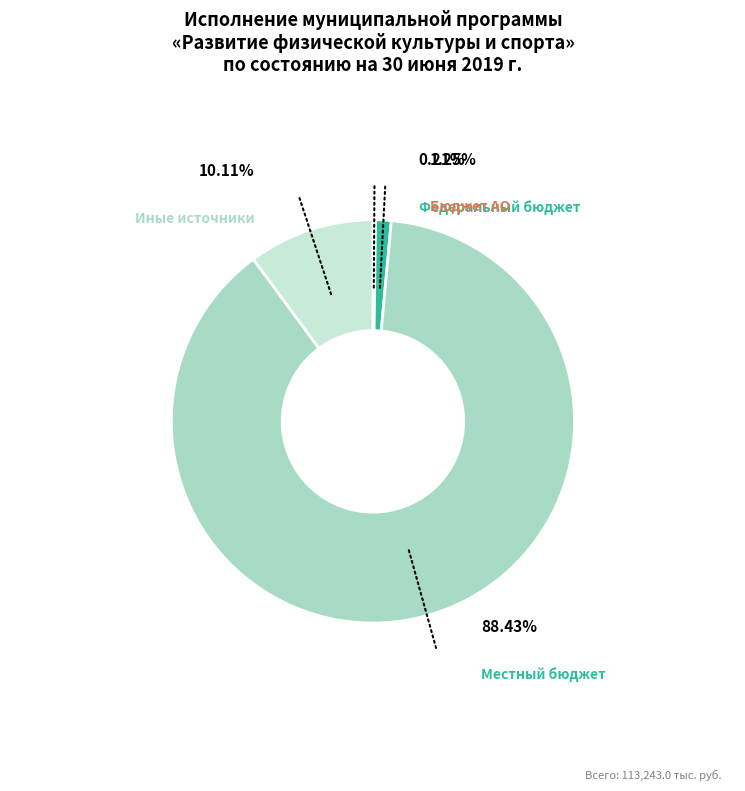

Combined, what portion of the pie is Бюджет АО and Местный бюджет?

89.7%